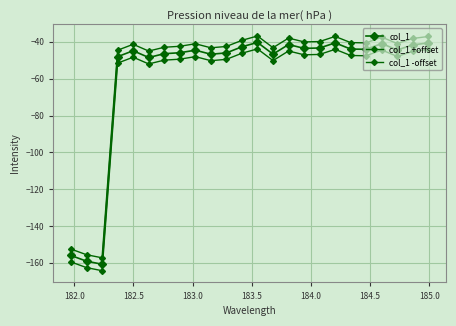

Which series has the largest range (max minus min)?

col_1